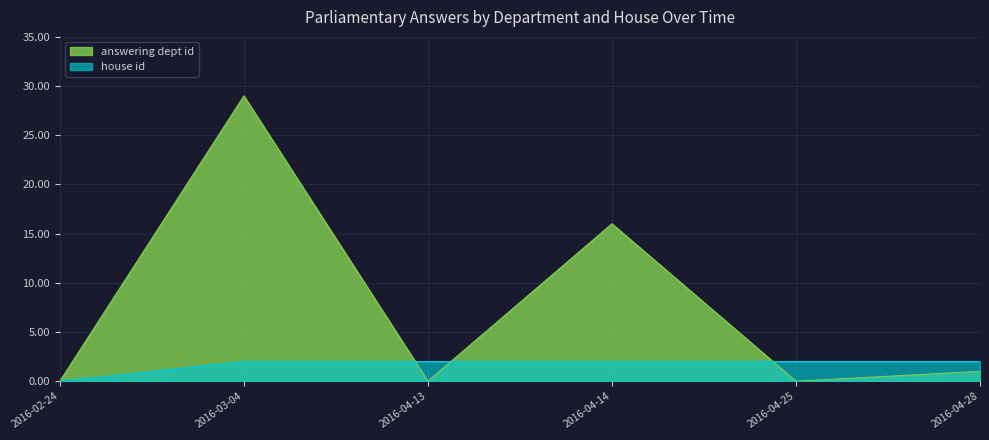

True or false: answering dept id and house id intersect in this chart.

True